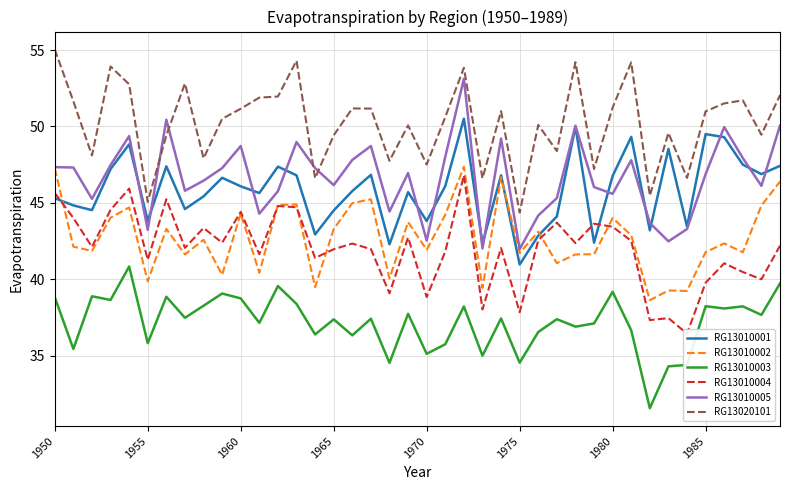

How many times do RG13020101 and RG13010005 cross each other?

4